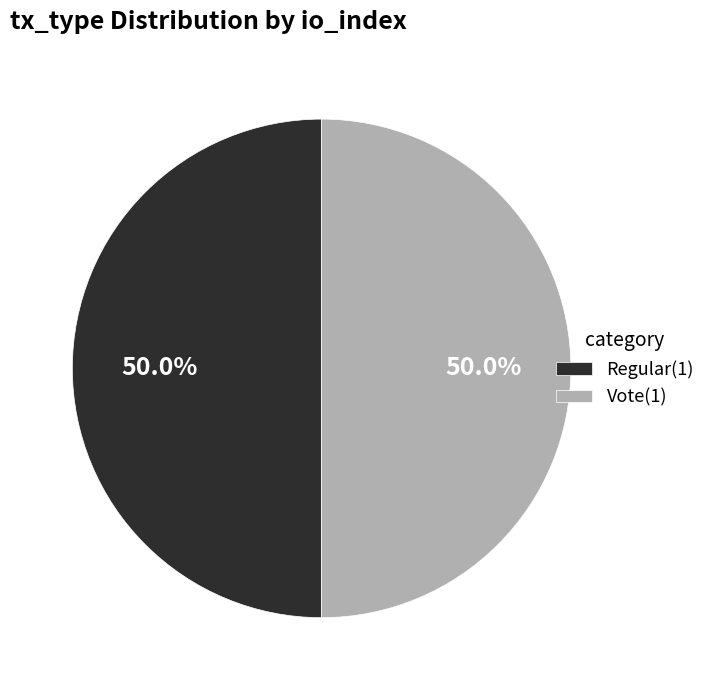

Combined, do Vote(1) and Regular(1) account for over 50%?

Yes